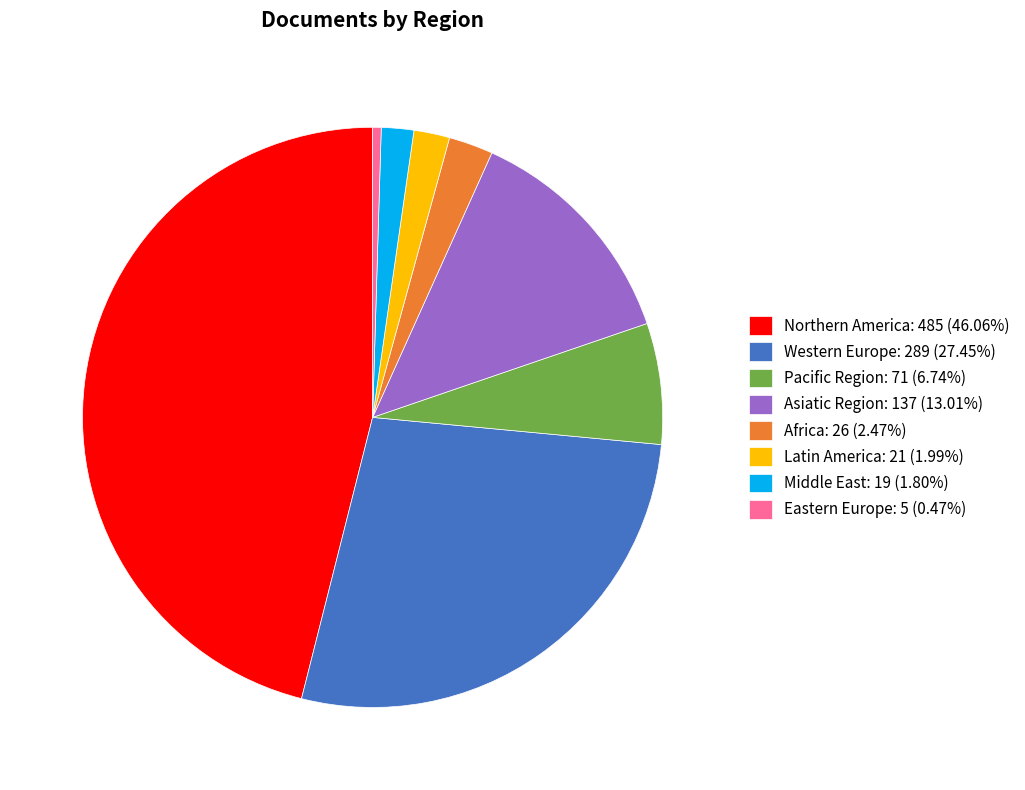

What is the ratio of the value at Pacific Region: 71 (6.74%) to the value at Asiatic Region: 137 (13.01%)?

0.5